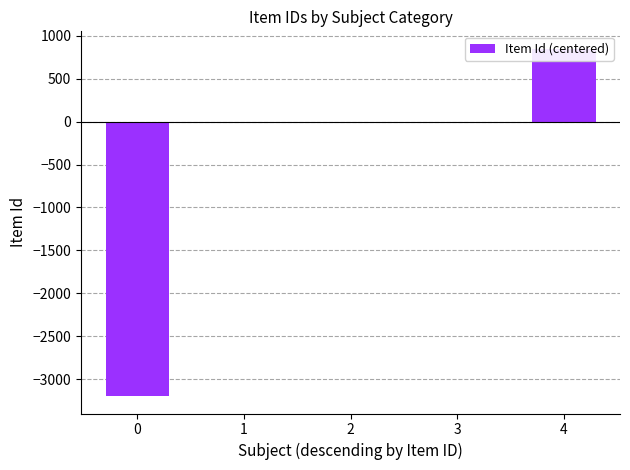

List the labels in order of value, largest first.

4, 3, 2, 1, 0